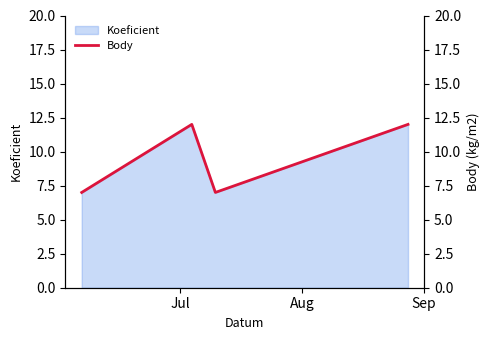

What is the maximum value for Koeficient?

12